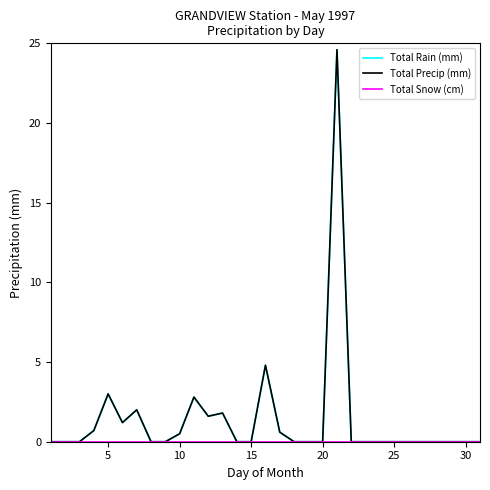

Is this an area chart (filled region under the line)?

No